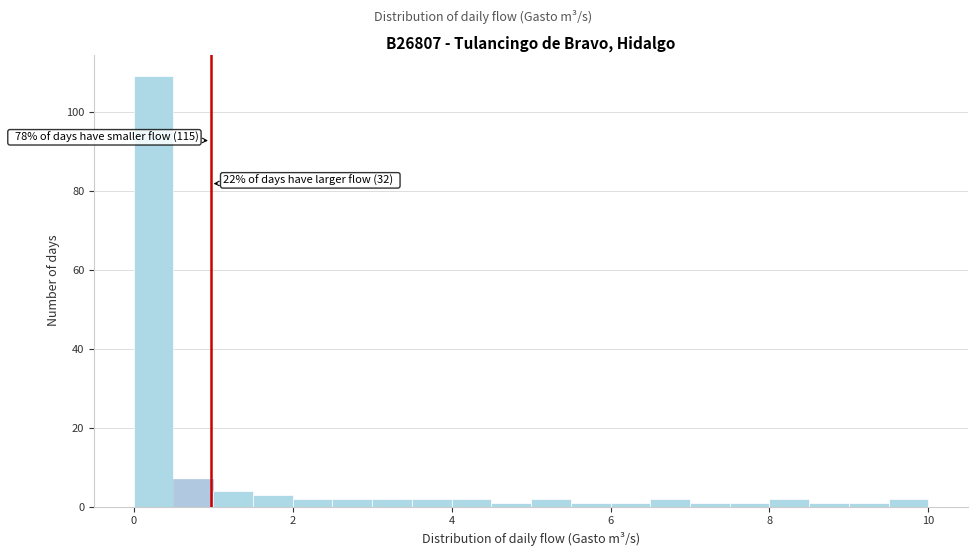

Read against the x-axis, roughly where is the centre of the tallest bar?

0.2